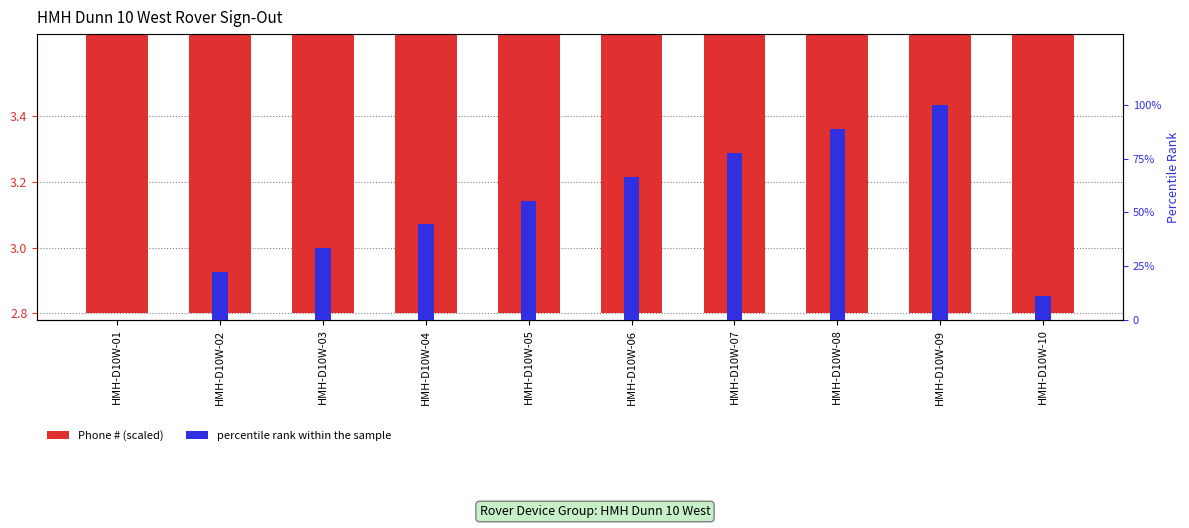

What is the sum of the percentile rank within the sample values at HMH-D10W-04 and HMH-D10W-08?

133.3